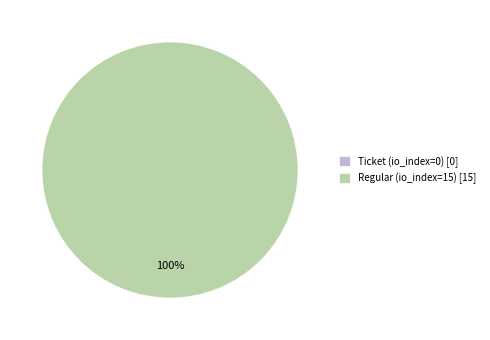

To the nearest percent, what percentage of the pie is Regular (io_index=15)?

100%